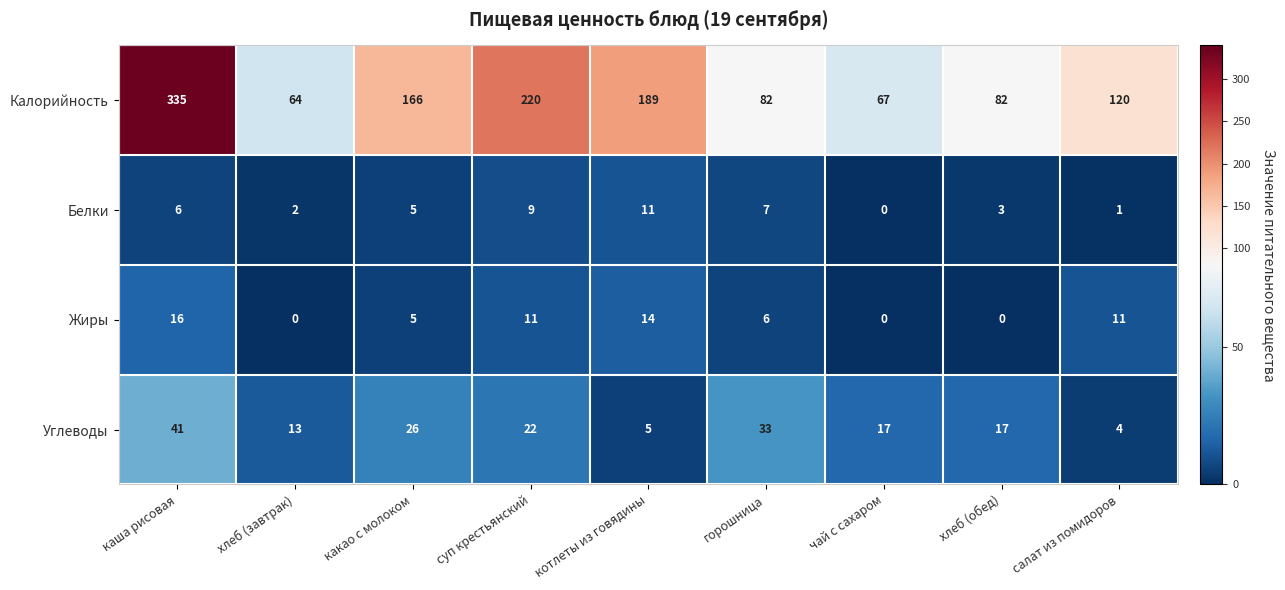

At how many categories does at least one series exceed 214?

2